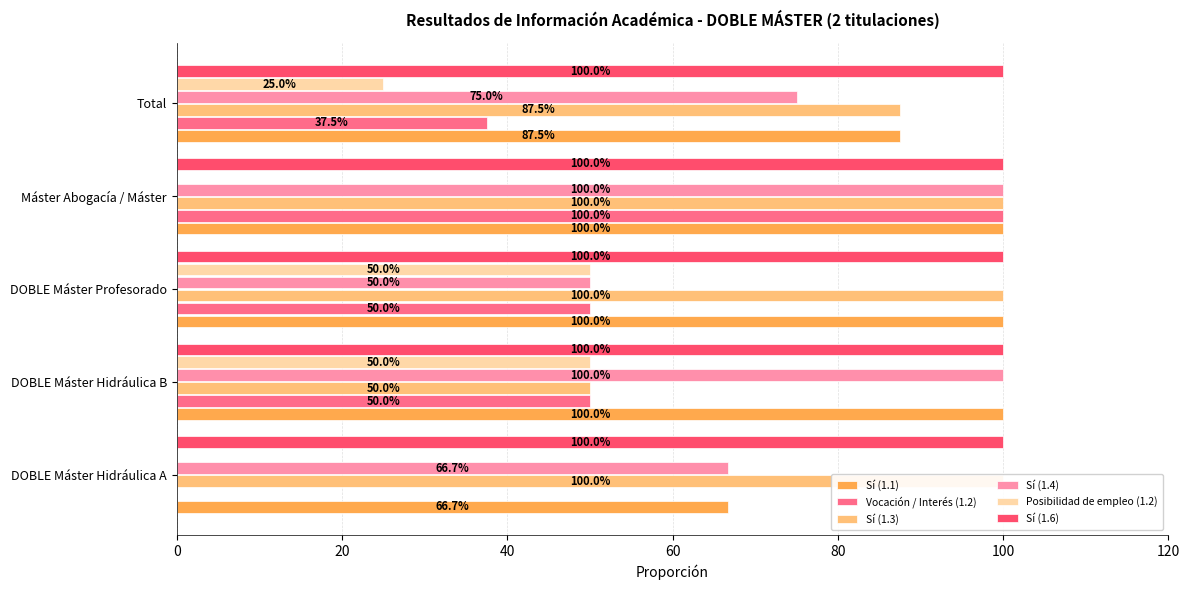

What is the average value of the Sí (1.1) series?

90.8